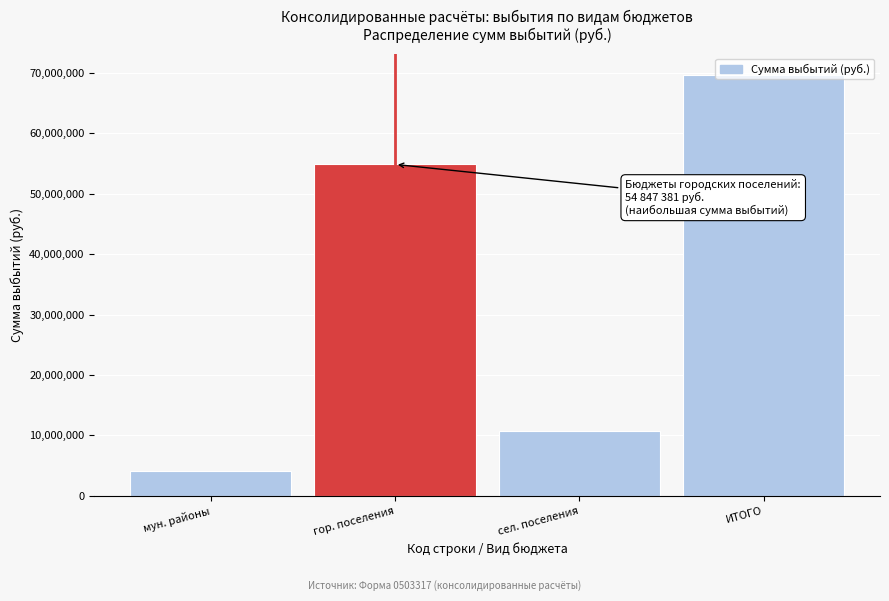

Is it true that the value at ИТОГО is 69698375.4?

True